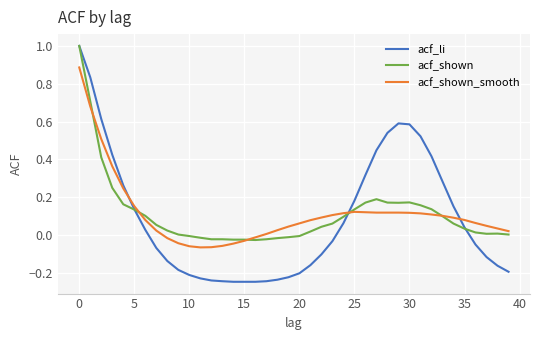

What is the highest value of the acf_li series?

1.0